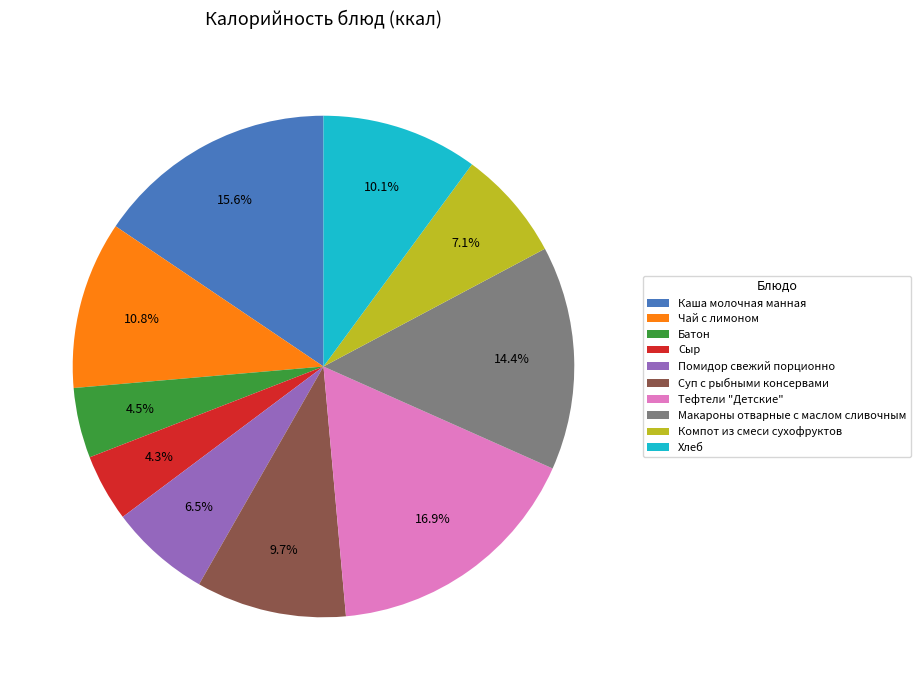

Which slice is the largest?

Тефтели "Детские"